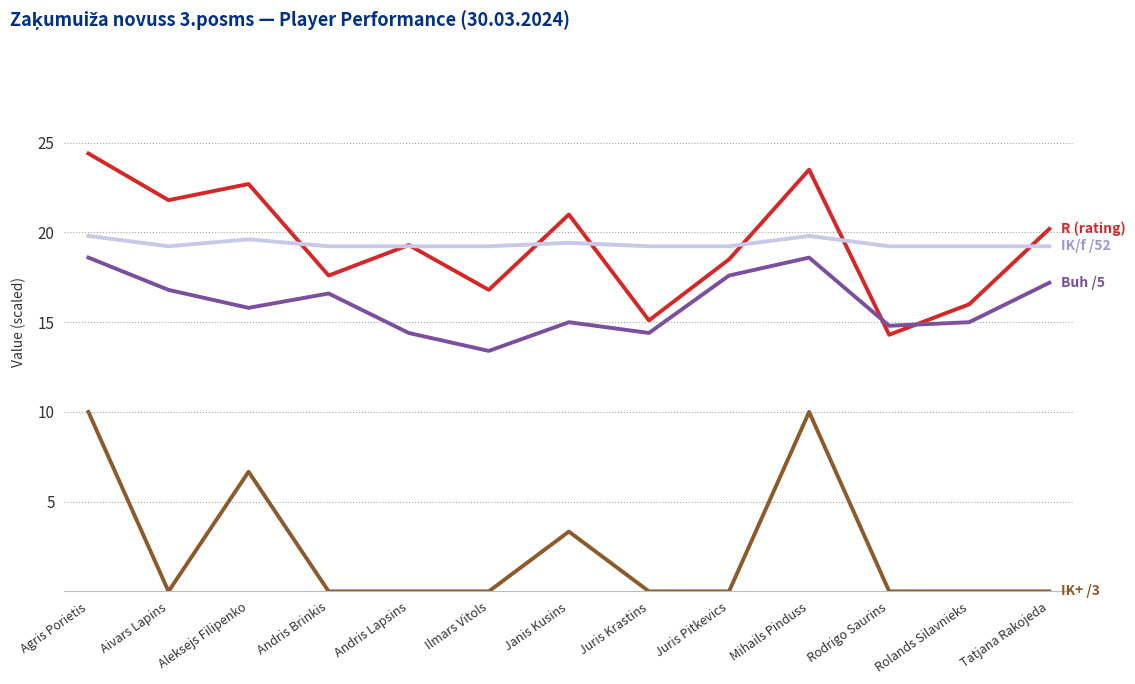

What is the spread (max minus min) of values at Mihails Pinduss?

13.5